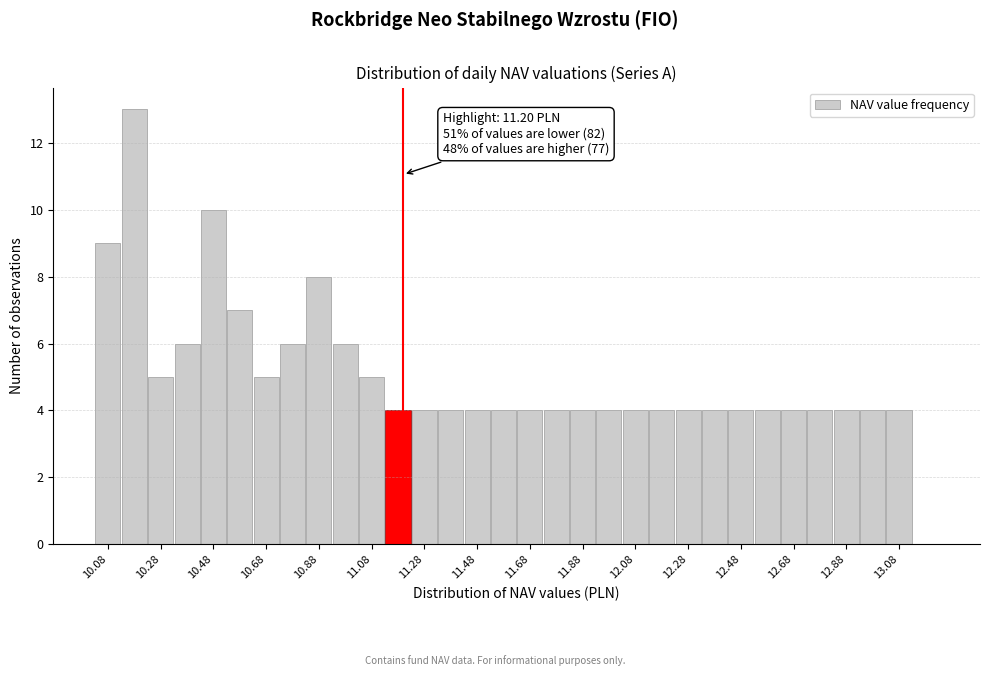

Which range on the x-axis has the tallest bar?

10.13 to 10.23